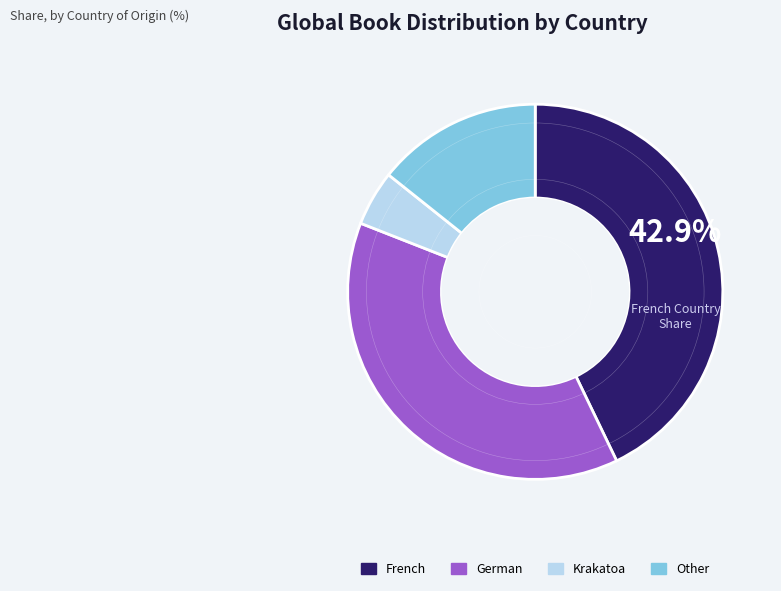

How many segments does this pie chart have?

4